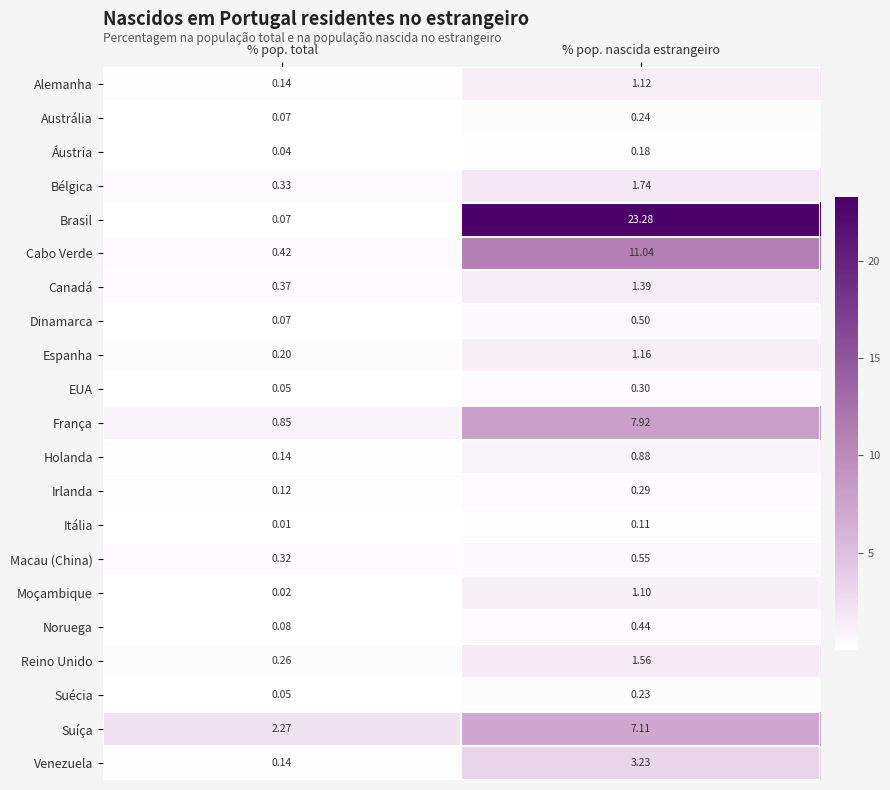

Where is Cabo Verde nearest to the value 5?

% pop. total